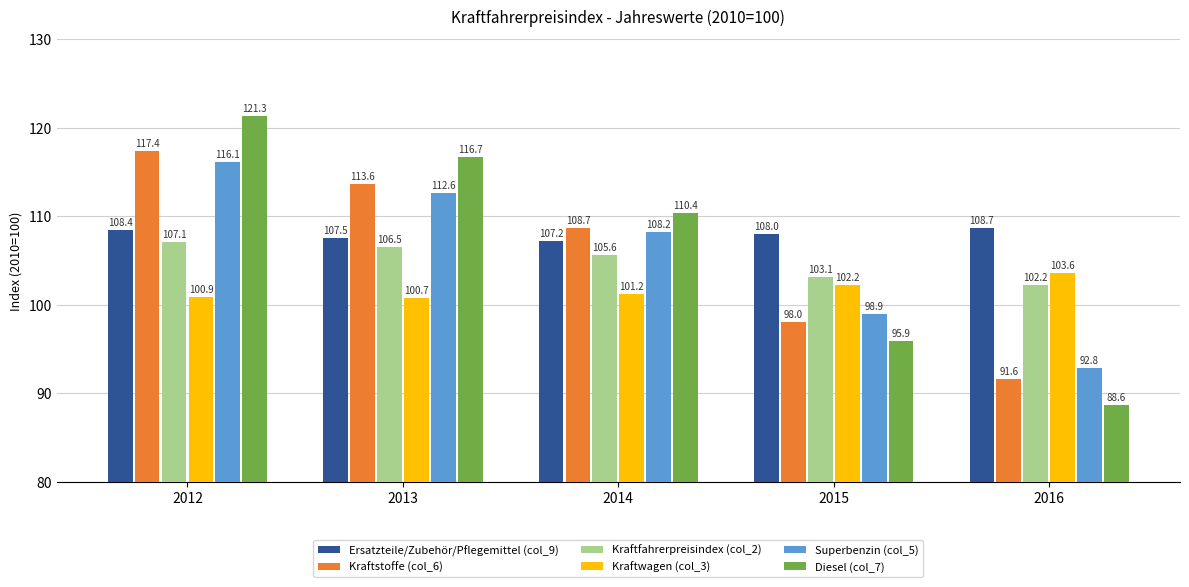

Reading right to left, what are all the values shown in this chart?

Ersatzteile/Zubehör/Pflegemittel (col_9): 2016=108.7	2015=108.0	2014=107.2	2013=107.5	2012=108.4
Kraftstoffe (col_6): 2016=91.6	2015=98.0	2014=108.7	2013=113.6	2012=117.4
Kraftfahrerpreisindex (col_2): 2016=102.2	2015=103.1	2014=105.6	2013=106.5	2012=107.1
Kraftwagen (col_3): 2016=103.6	2015=102.2	2014=101.2	2013=100.7	2012=100.9
Superbenzin (col_5): 2016=92.8	2015=98.9	2014=108.2	2013=112.6	2012=116.1
Diesel (col_7): 2016=88.6	2015=95.9	2014=110.4	2013=116.7	2012=121.3